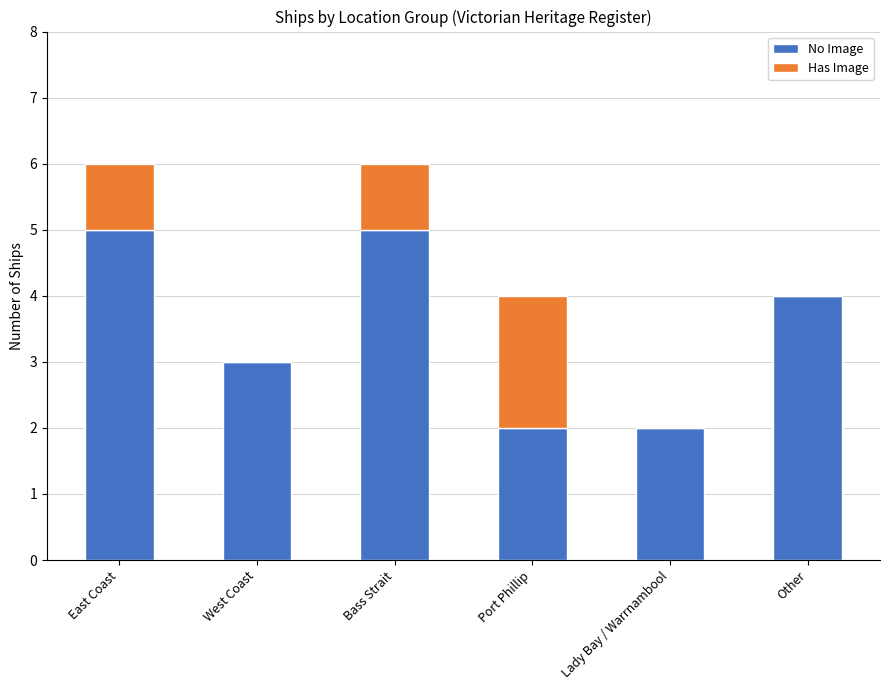

At which label is No Image closest to 3?

West Coast